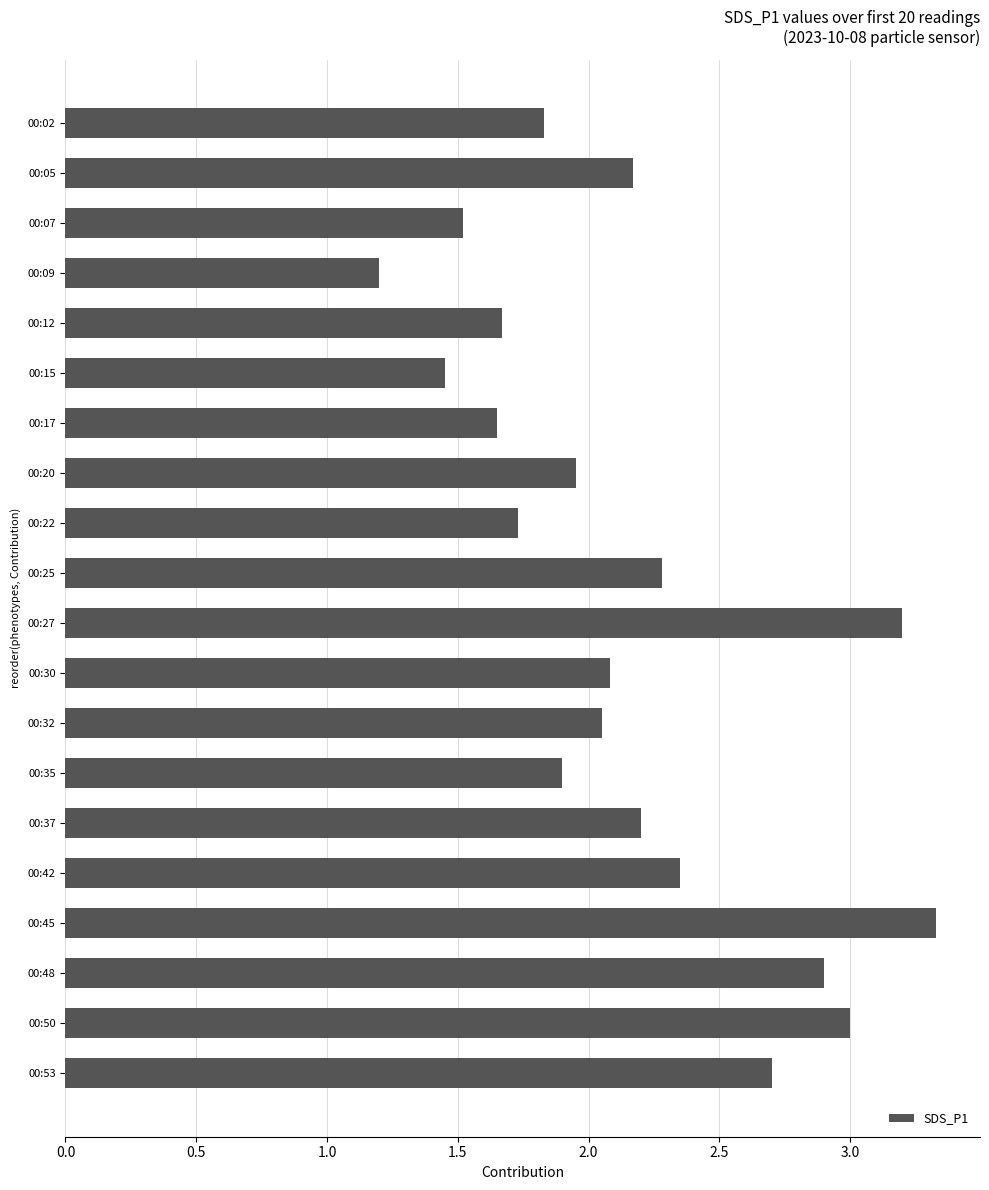

Does the chart contain any negative values?

No